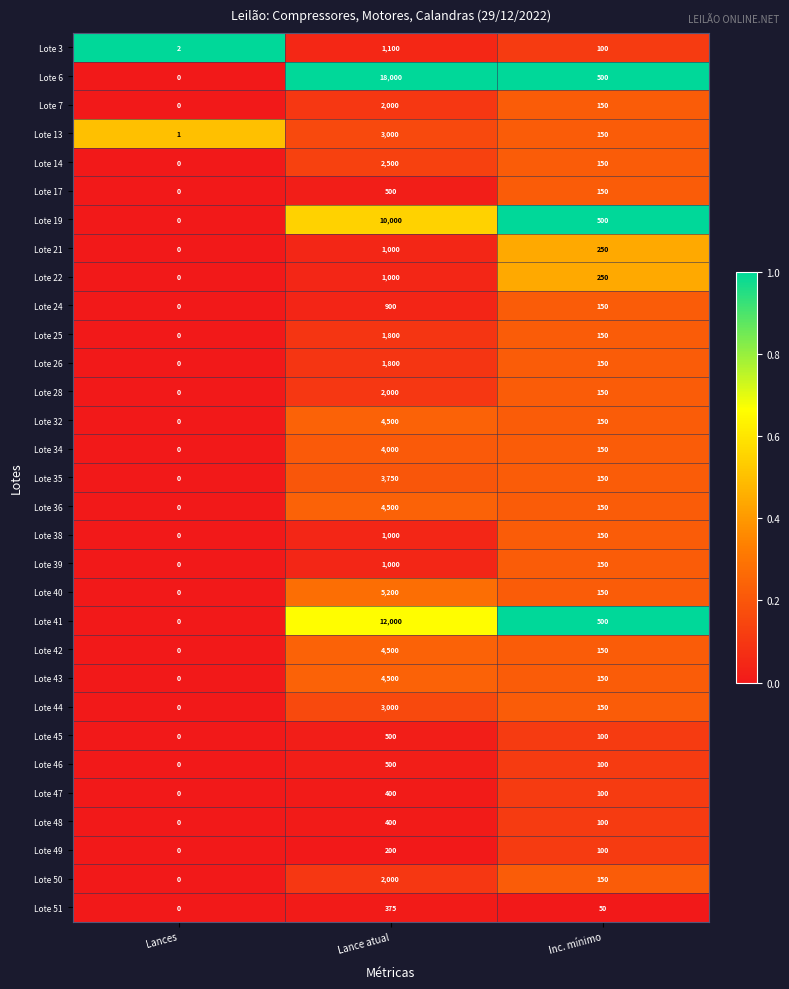

List the labels in order of Lote 19 value, smallest first.

Lances, Inc. mínimo, Lance atual